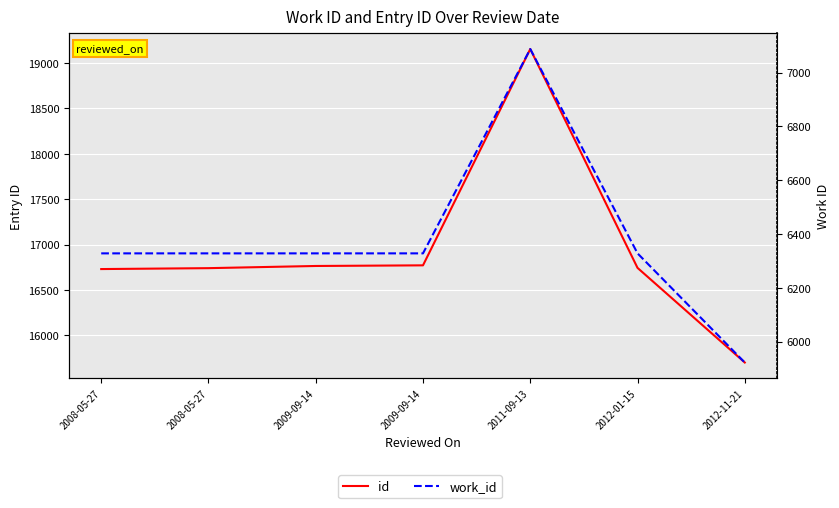

The work_id series shows 6328 at 2009-09-14. True or false?

True